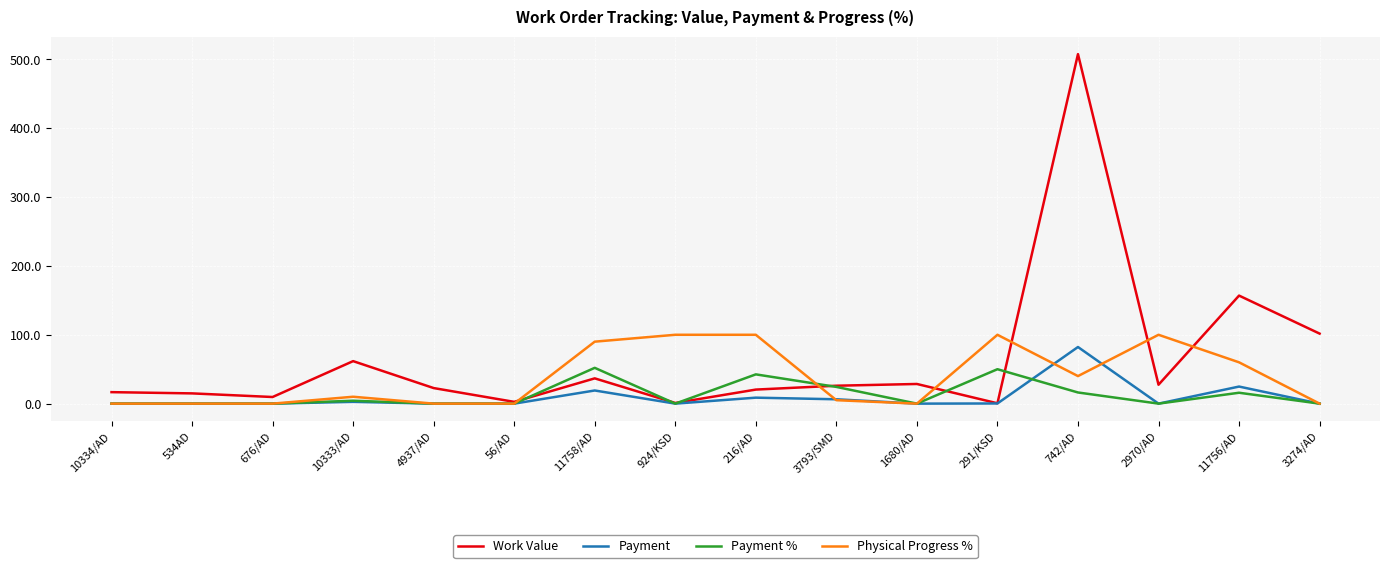

Rank the series by their maximum value, from lowest to highest.

Payment %, Payment, Physical Progress %, Work Value